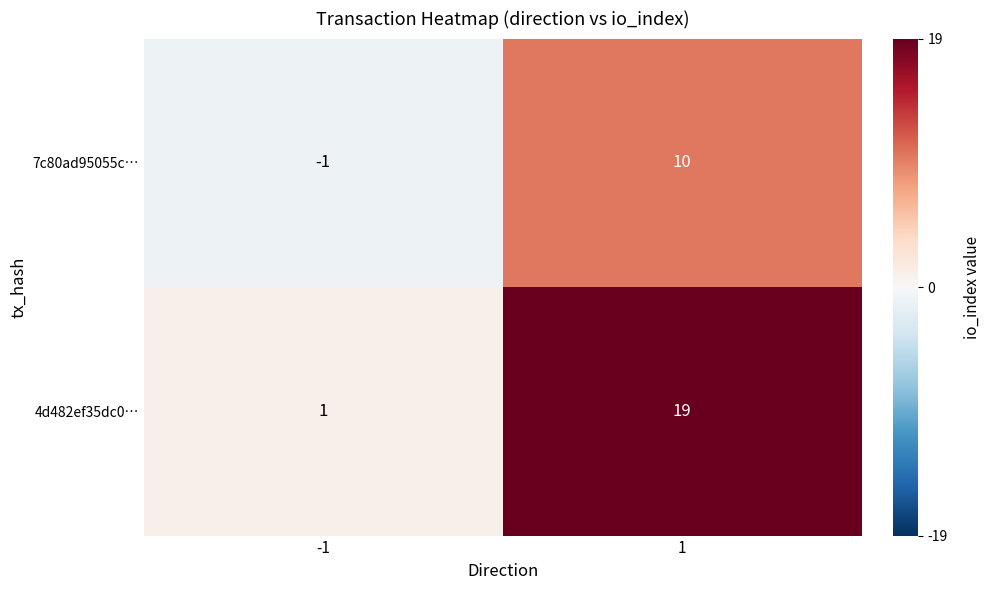

What is the approximate value of 7c80ad95055c… at 1, to the nearest 10?

10